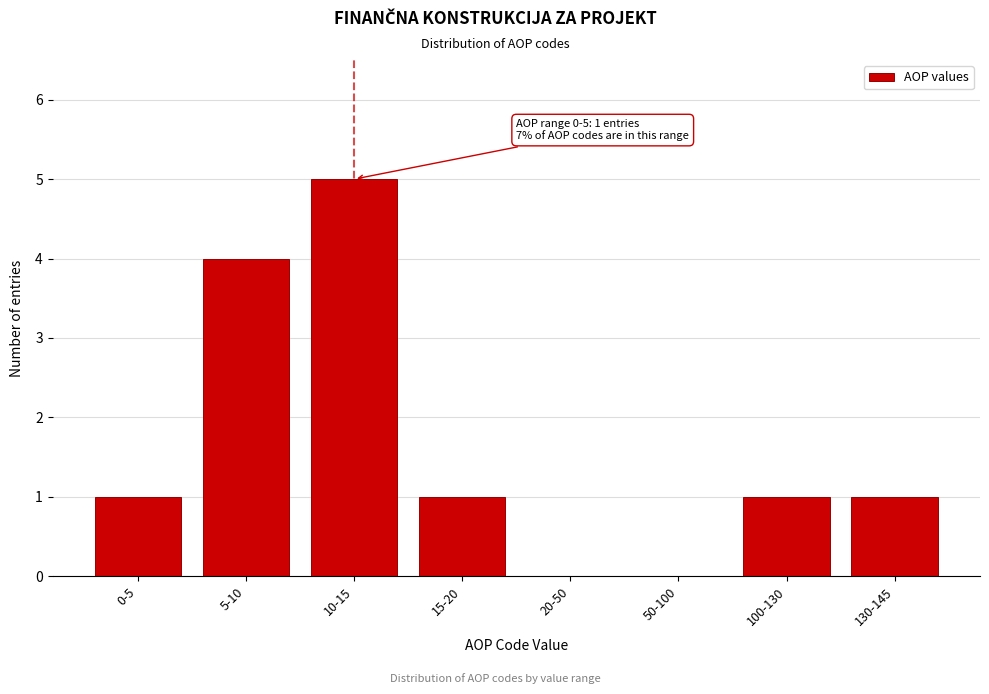

Reading right to left, extract all data points from this chart.

130-145=1	100-130=1	50-100=0	20-50=0	15-20=1	10-15=5	5-10=4	0-5=1